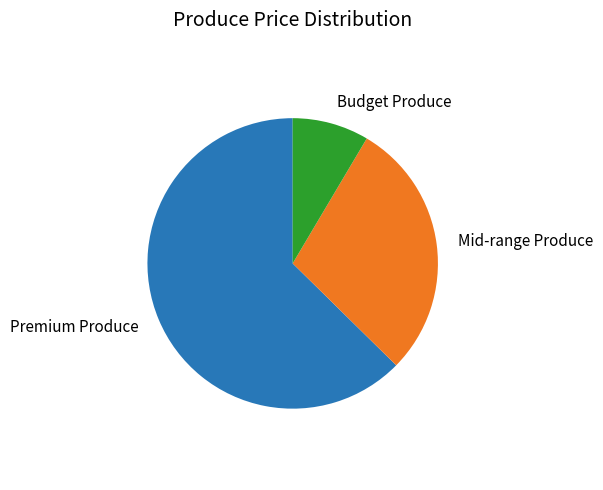

Is it true that Mid-range Produce is 14% of the pie?

False